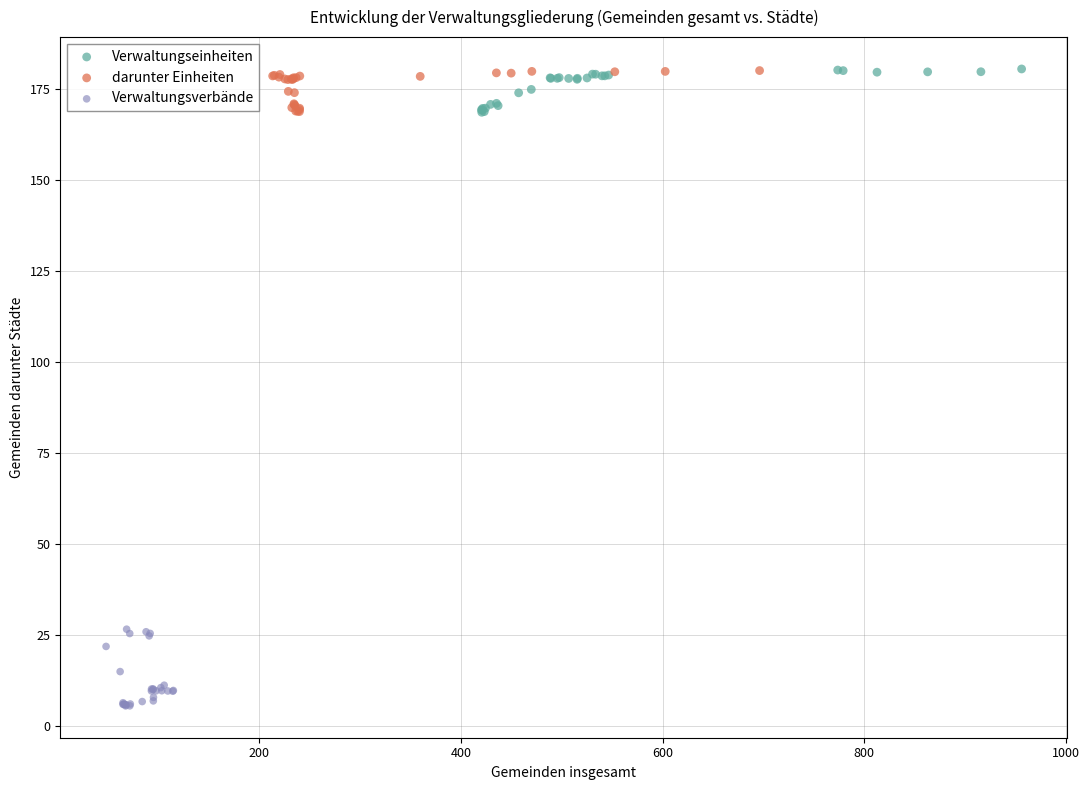

Which series reaches the minimum Y coordinate?

Verwaltungsverbände